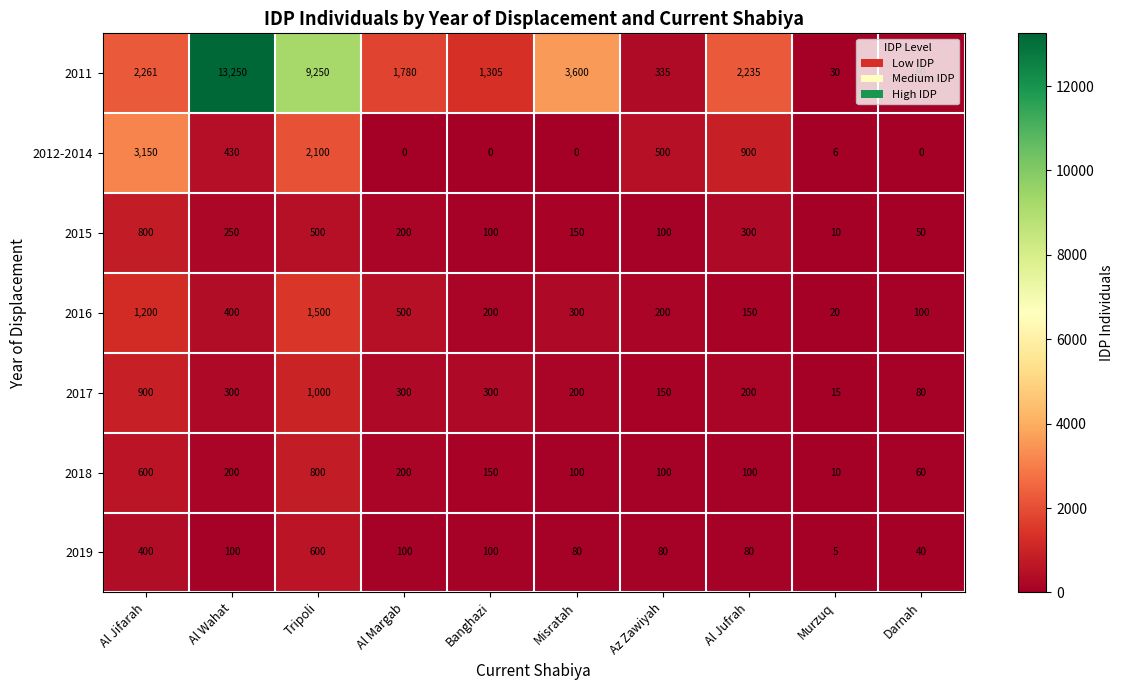

The 2017 series shows 174 at Al Margab. True or false?

False